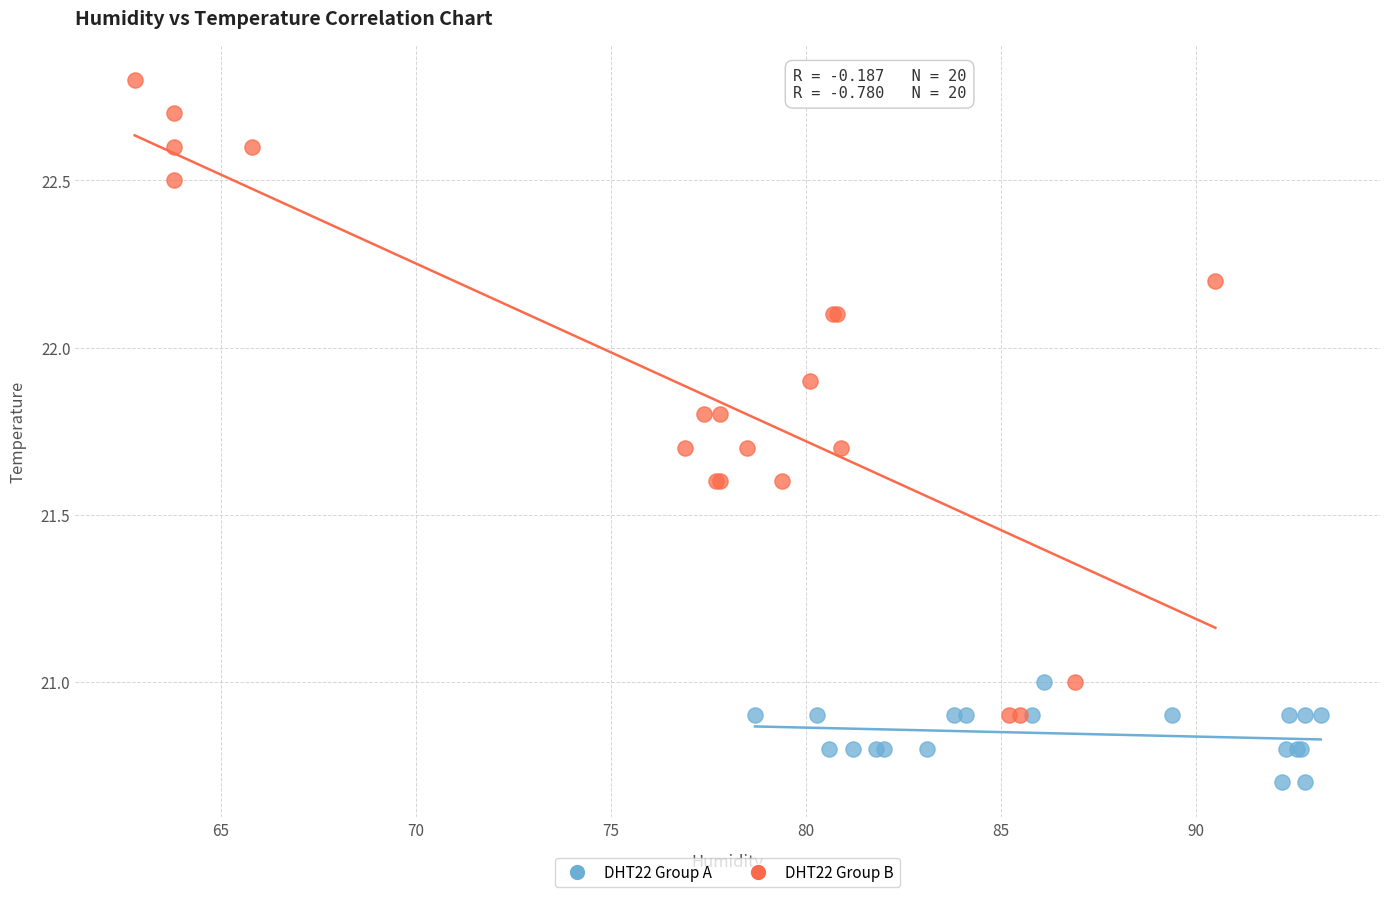

Which series has the widest spread of Y values?

DHT22 Group B